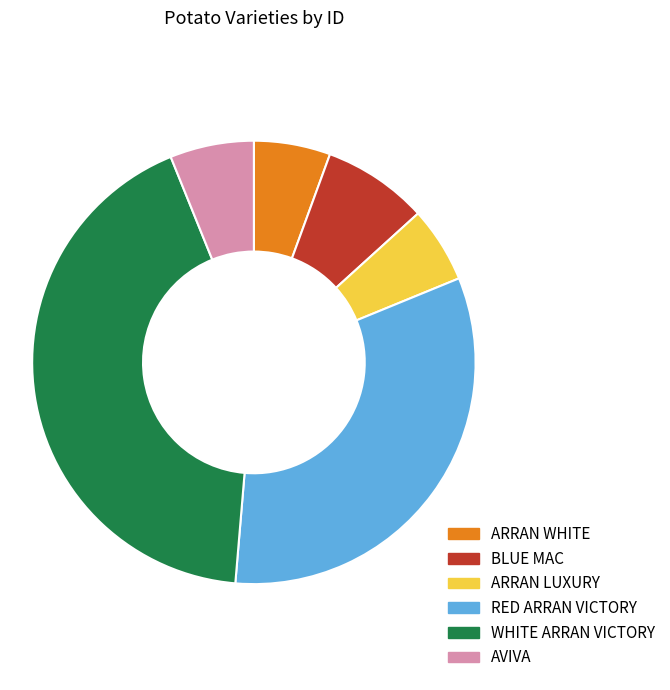

Combined, do BLUE MAC and RED ARRAN VICTORY account for over 50%?

No